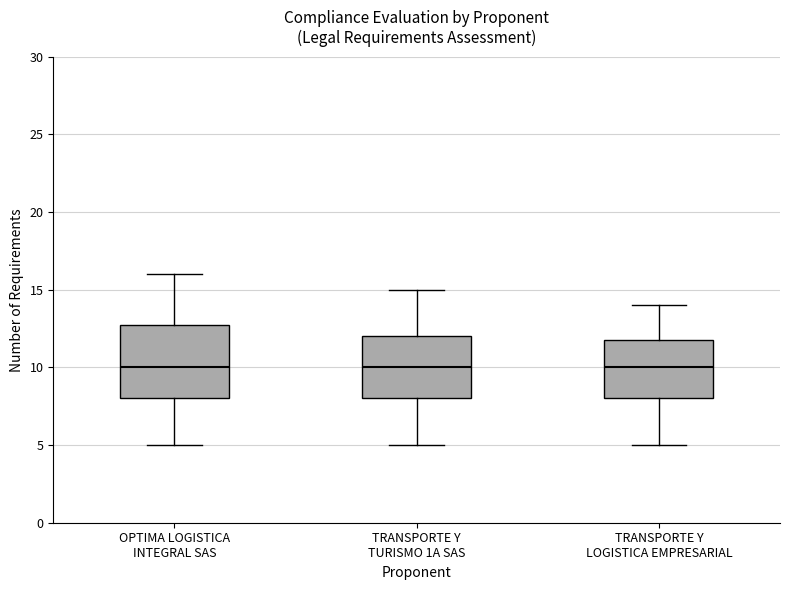

Which box is the tallest, from its lower edge to its upper edge?

OPTIMA LOGISTICA INTEGRAL SAS